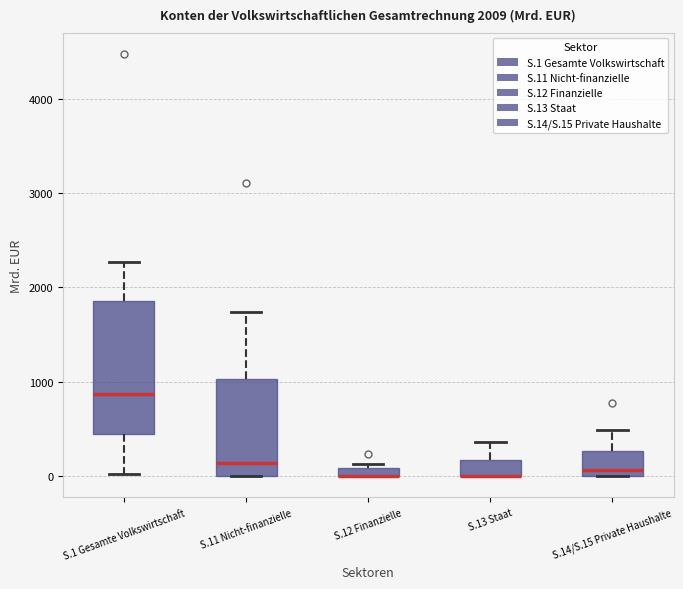

Comparing the boxes themselves (not the whiskers), which one is the tallest?

S.1 Gesamte Volkswirtschaft